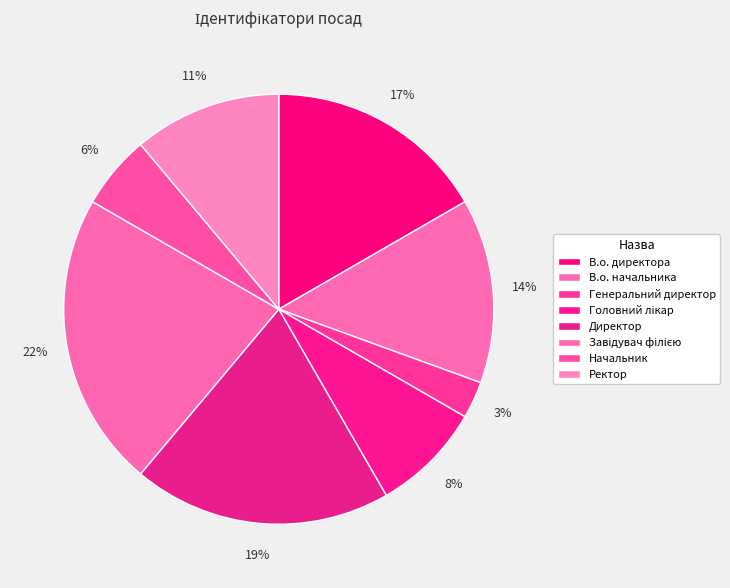

Is there any slice that represents more than half of the pie?

No